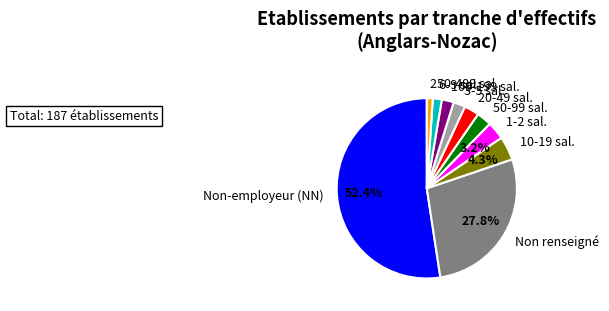

Does any single category account for the majority?

Yes